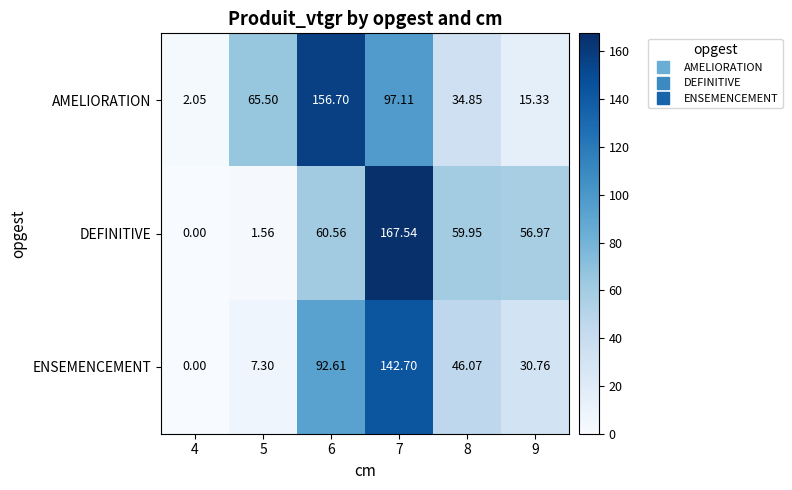

At which category is the sum across all series the highest?

7